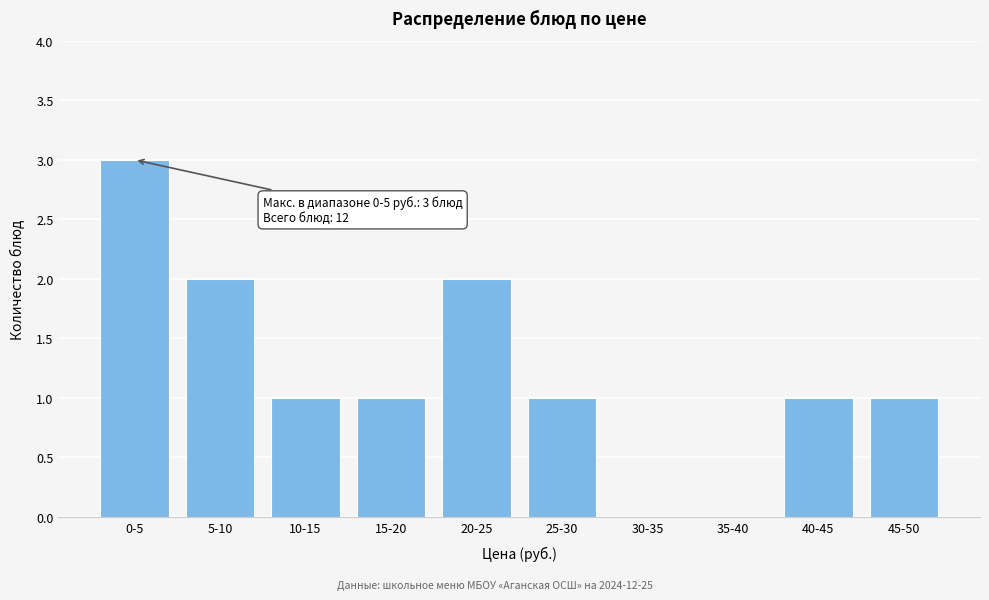

Reading left to right, transcribe all the data shown in this chart.

0-5=3	5-10=2	10-15=1	15-20=1	20-25=2	25-30=1	30-35=0	35-40=0	40-45=1	45-50=1